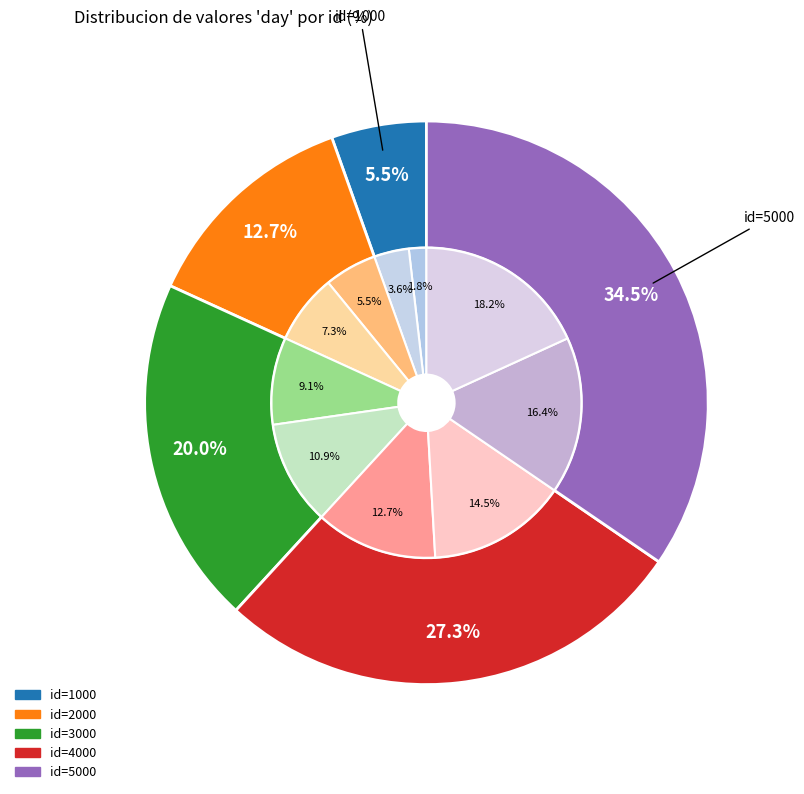

Is the sum of 2000 and 3000 greater than half?

No